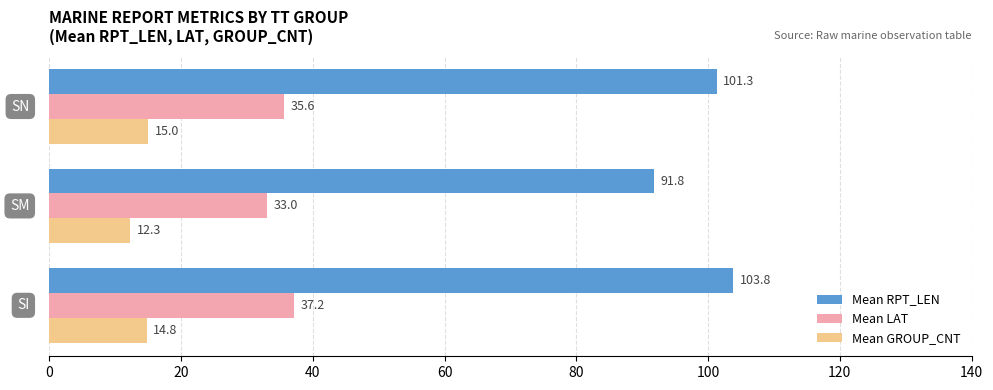

Which series has the largest range (max minus min)?

Mean RPT_LEN